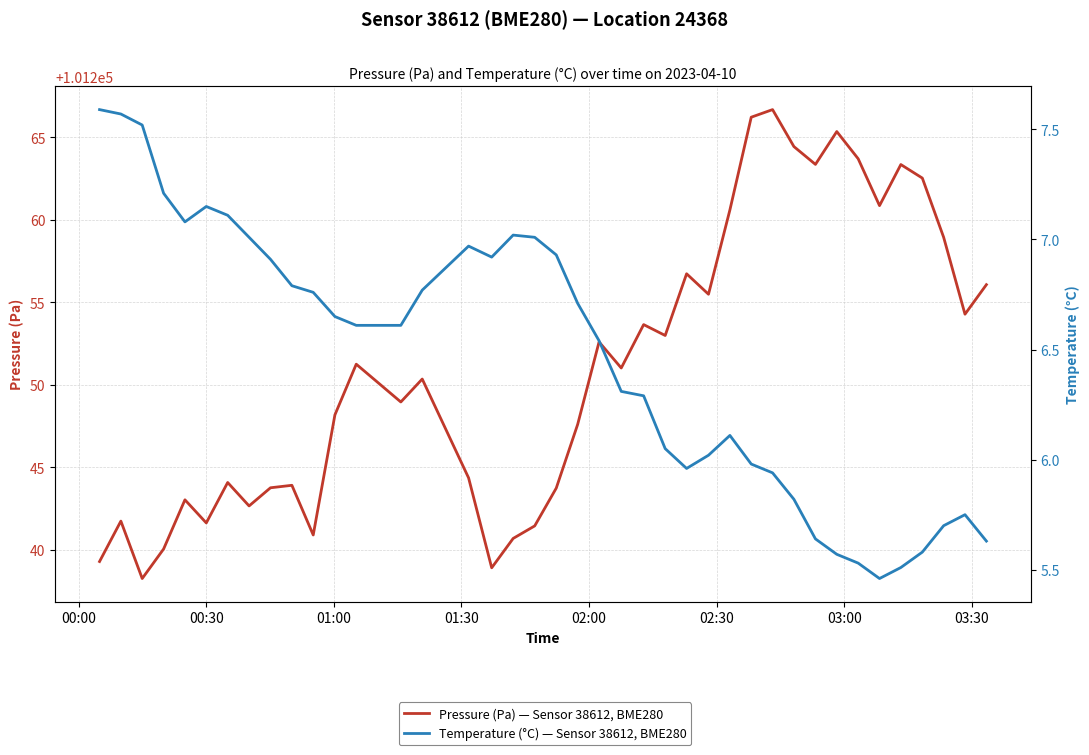

What are all the series names shown in the legend?

Pressure (Pa) — Sensor 38612, BME280, Temperature (°C) — Sensor 38612, BME280